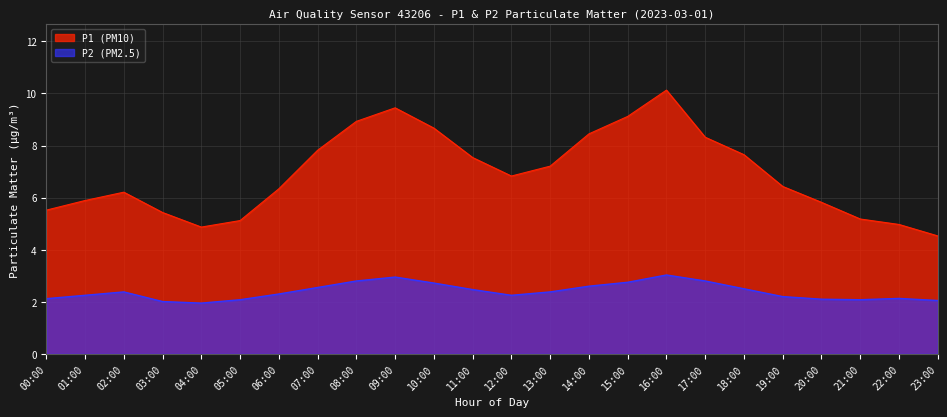

Rank the categories by P1 value from lowest to highest.

23:00, 04:00, 22:00, 05:00, 21:00, 03:00, 00:00, 20:00, 01:00, 02:00, 06:00, 19:00, 12:00, 13:00, 11:00, 18:00, 07:00, 17:00, 14:00, 10:00, 08:00, 15:00, 09:00, 16:00